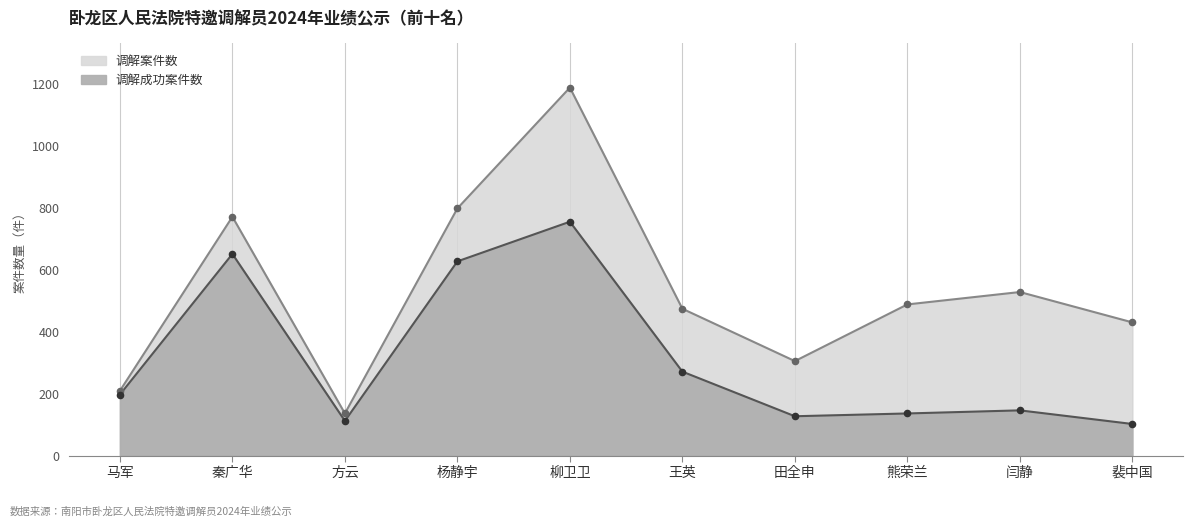

Is the value of 调解成功案件数 at 杨静宇 greater than the value of 调解案件数 at 熊荣兰?

Yes